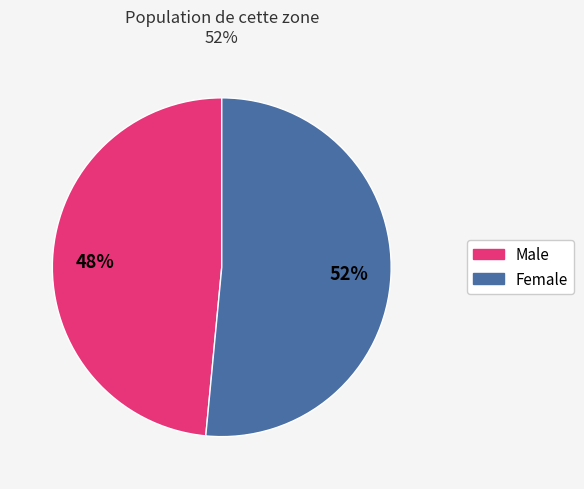

Is there any slice that represents more than half of the pie?

Yes